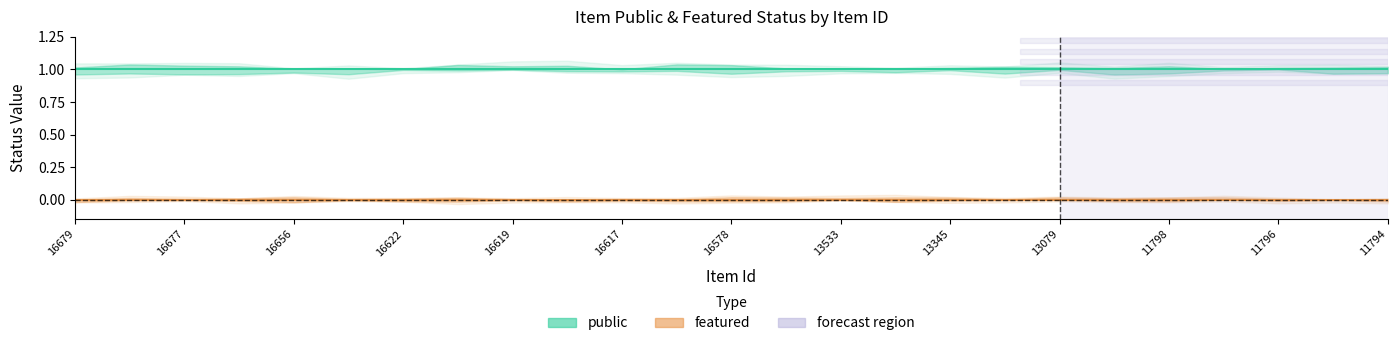

What is the value of the public point at the 3rd from the left?

1